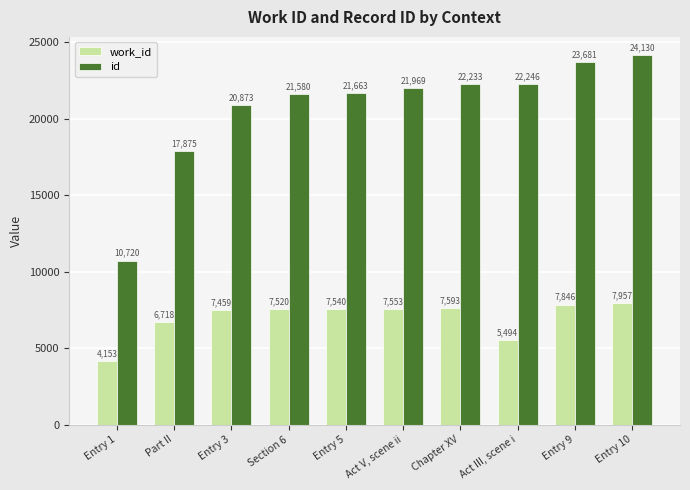

Is it true that work_id equals 7957 at Entry 10?

True